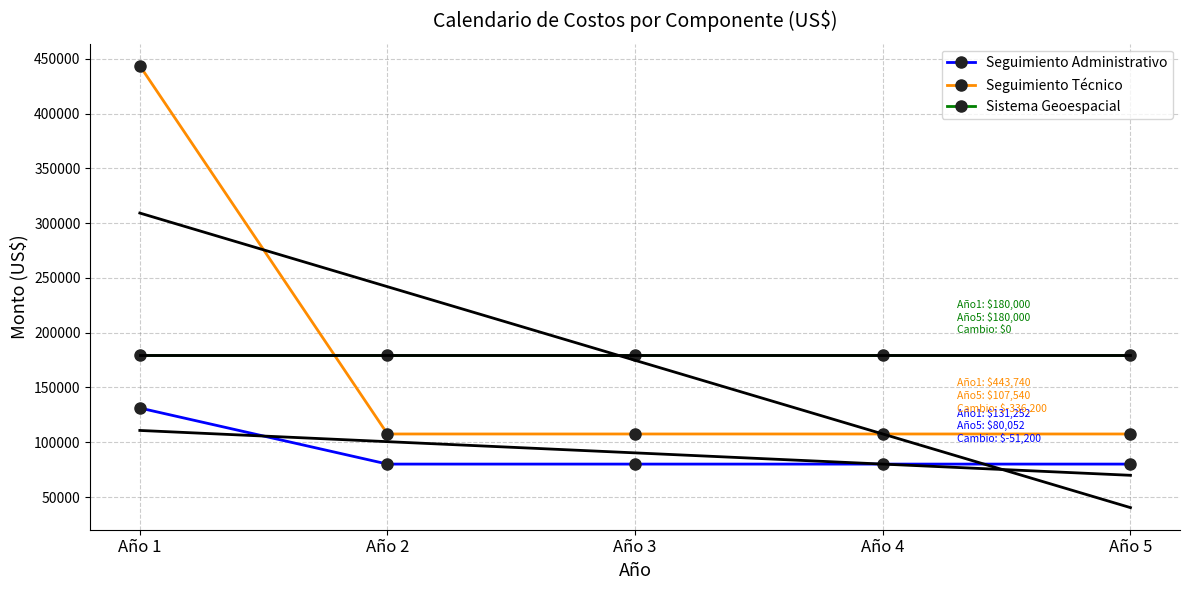

What is the value of the Seguimiento Administrativo point at the 2nd from the left?

80052